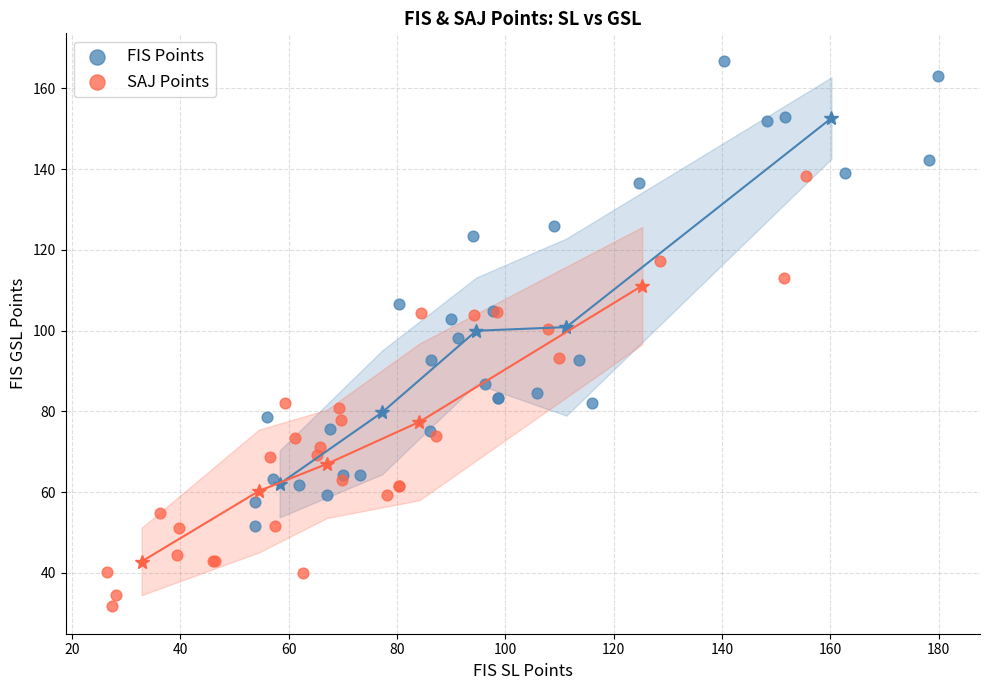

Which series contains the lowest Y value?

SAJ Points